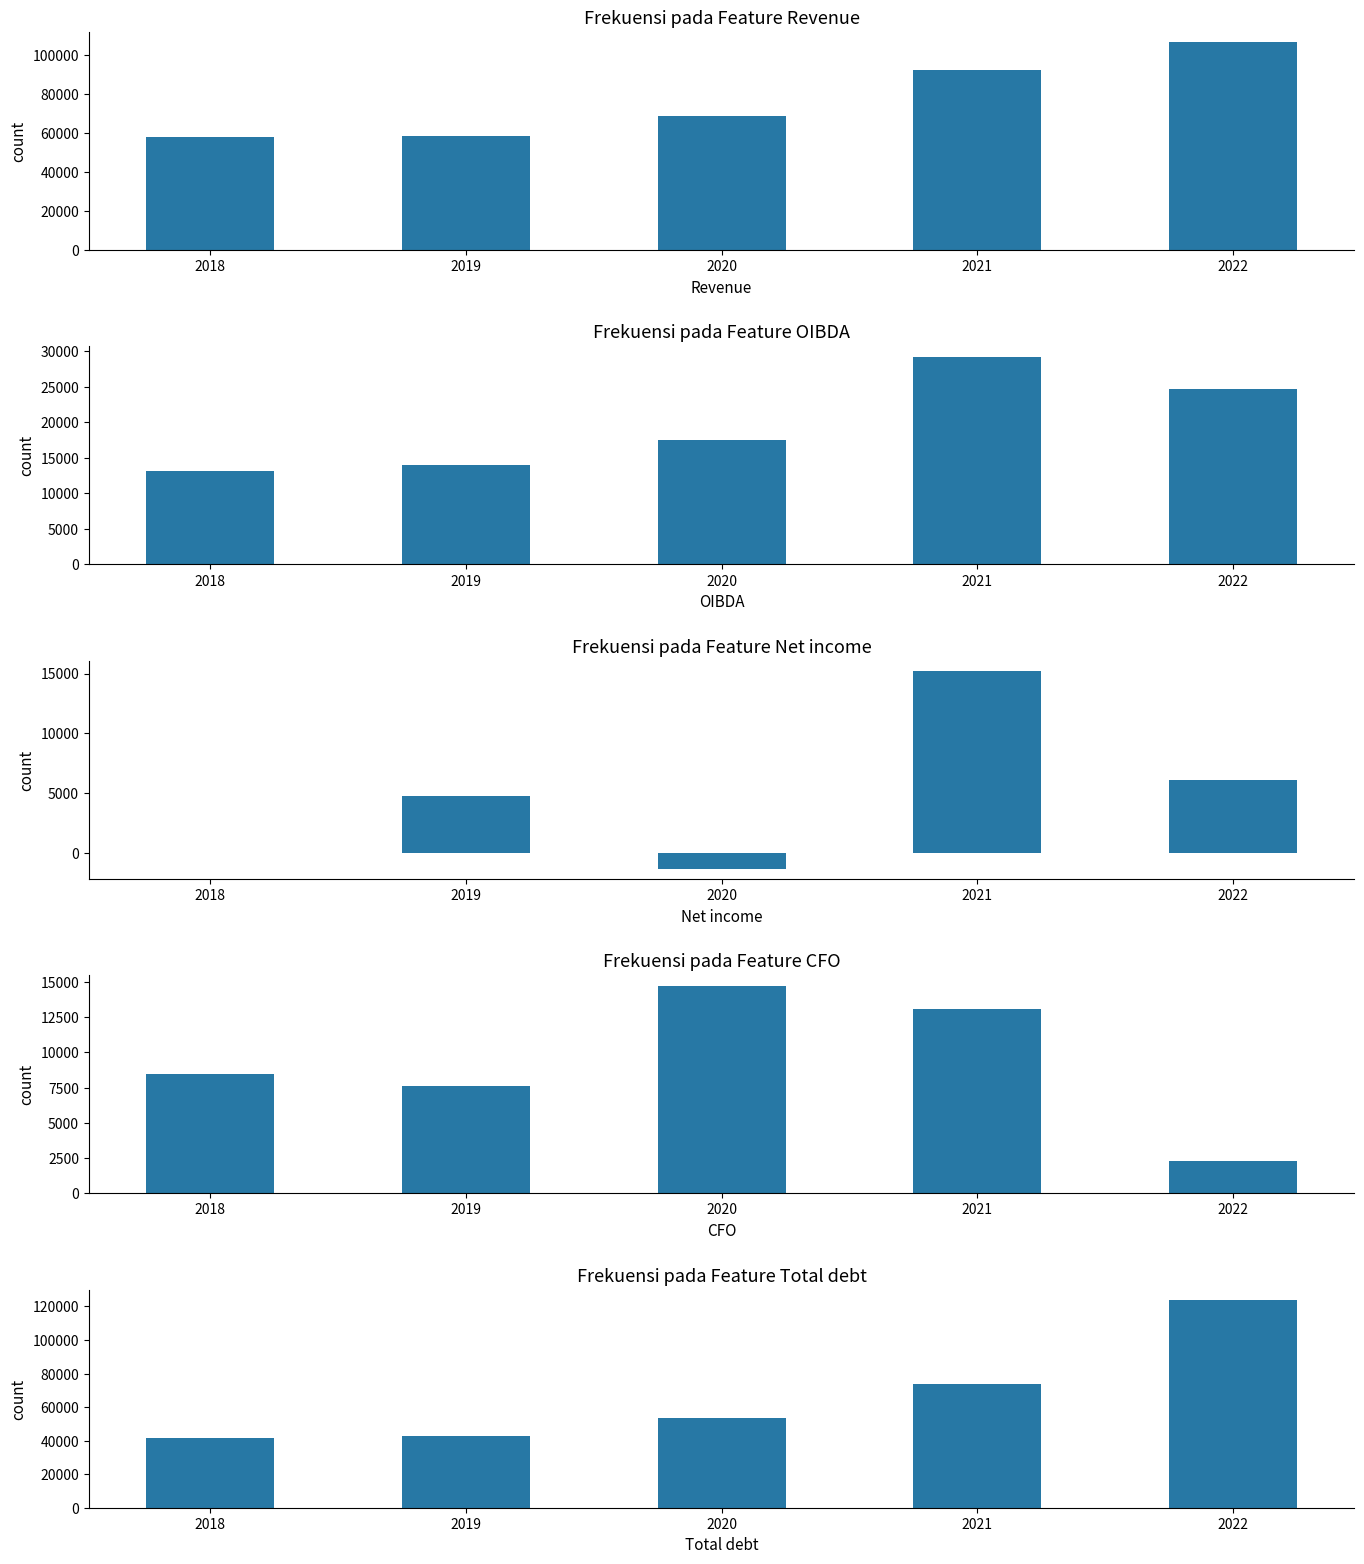

Reading left to right, what are all the values shown in this chart?

Revenue: 57890.3	58494.6	68986.6	92442.3	106766.0
OIBDA: 13202.2	14019.1	17459.0	29251.9	24662.0
Net income: 12.2	4751.0	-1347.9	15237.4	6052.0
CFO: 8497.5	7620.4	14734.5	13067.4	2259.0
Total debt: 41699.5	42676.7	53335.4	73770.1	123841.0